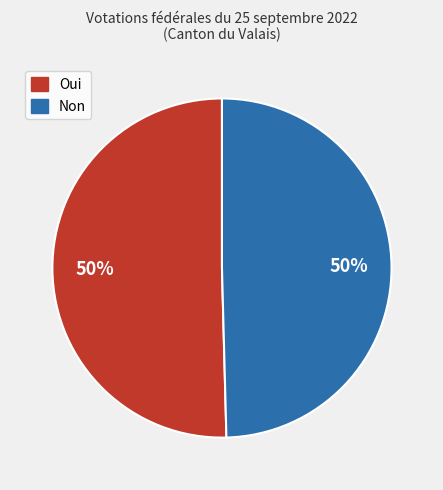

To the nearest percent, what percentage of the pie is Non?

50%